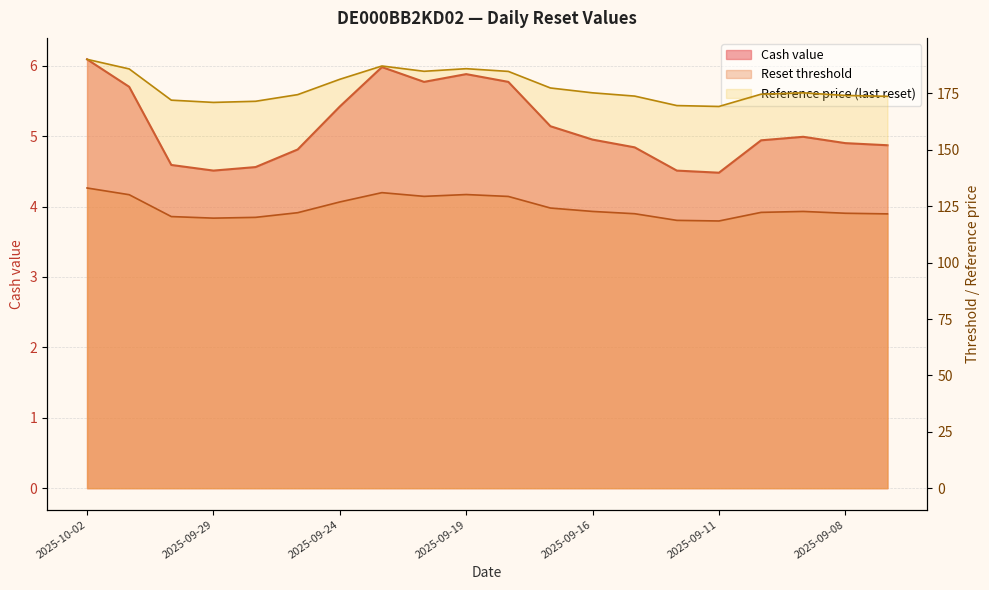

Between 2025-09-16 and 2025-09-11, which series saw the biggest shift?

Reference price (last reset)